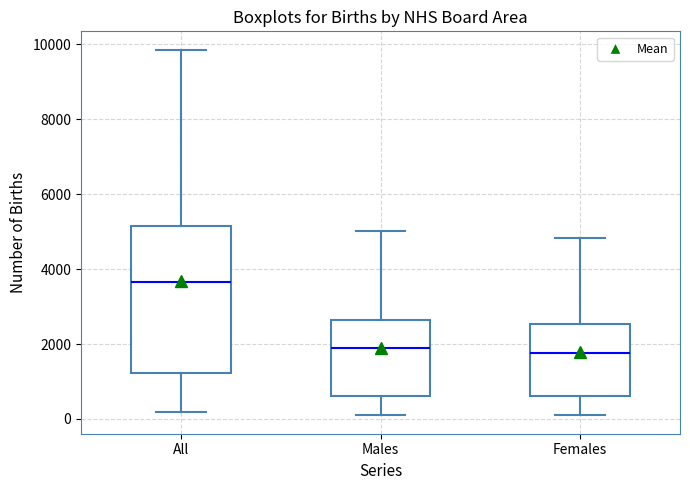

Reading left to right, read every box against the y-axis: the position of its median line, the range the box covers, and the ends of its whiskers. The values are not printed on the chart, so give them approximately, as read against the axis.

All: median 3600, box 1200 to 5200, whiskers 200 to 9800
Males: median 1800, box 600 to 2600, whiskers 0 to 5000
Females: median 1800, box 600 to 2600, whiskers 0 to 4800